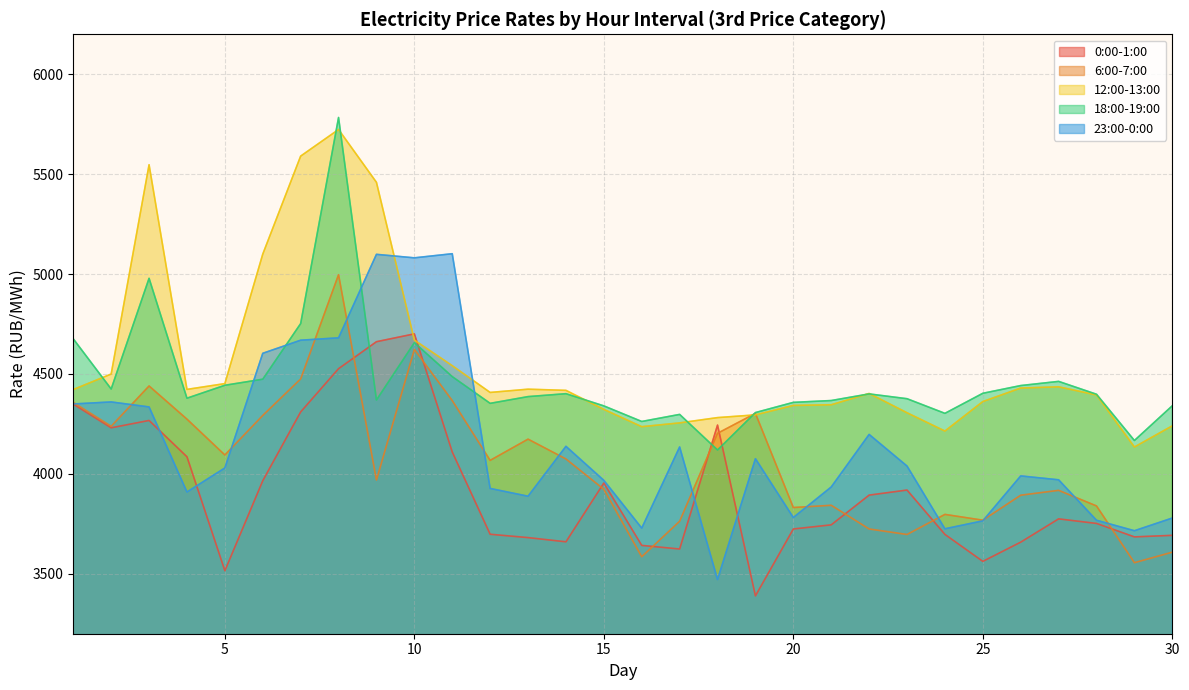

True or false: 12:00-13:00 has more than 1 interior local peaks.

True